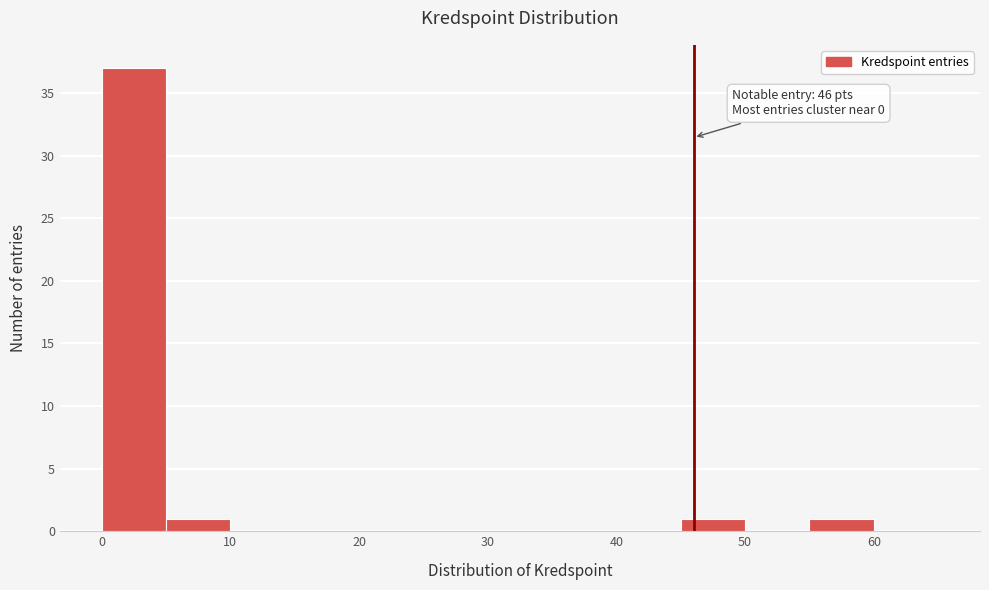

Which range on the x-axis has the tallest bar?

0 to 5